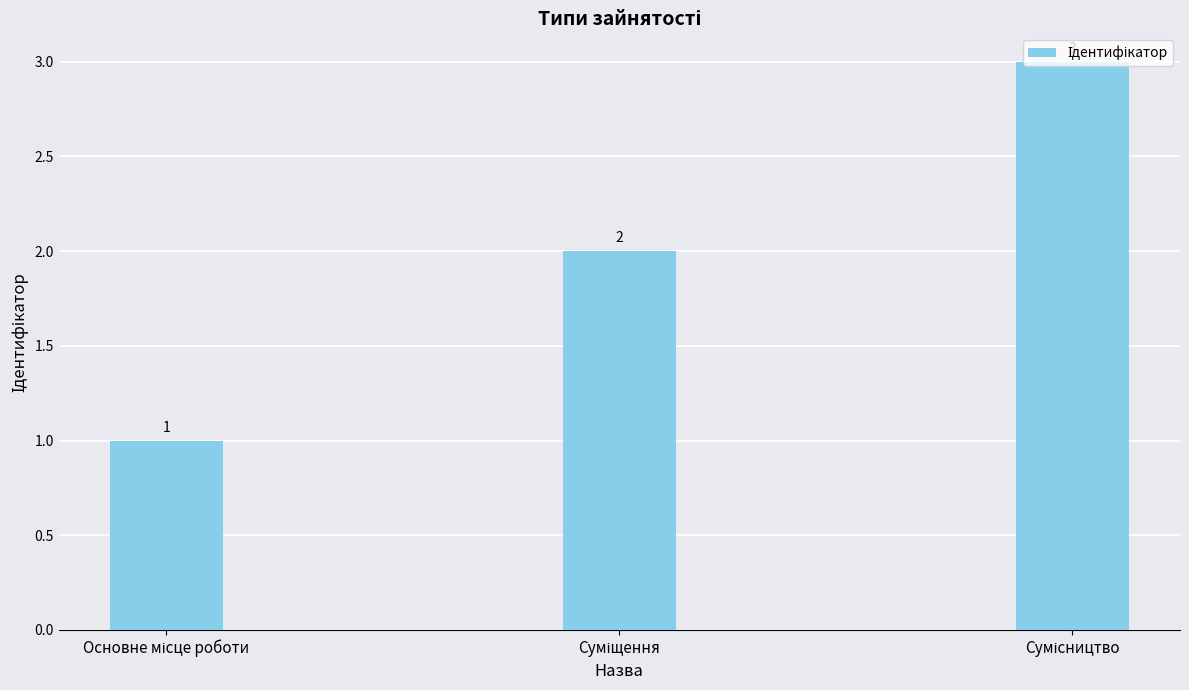

What is the value of the 1st bar from the left?

1